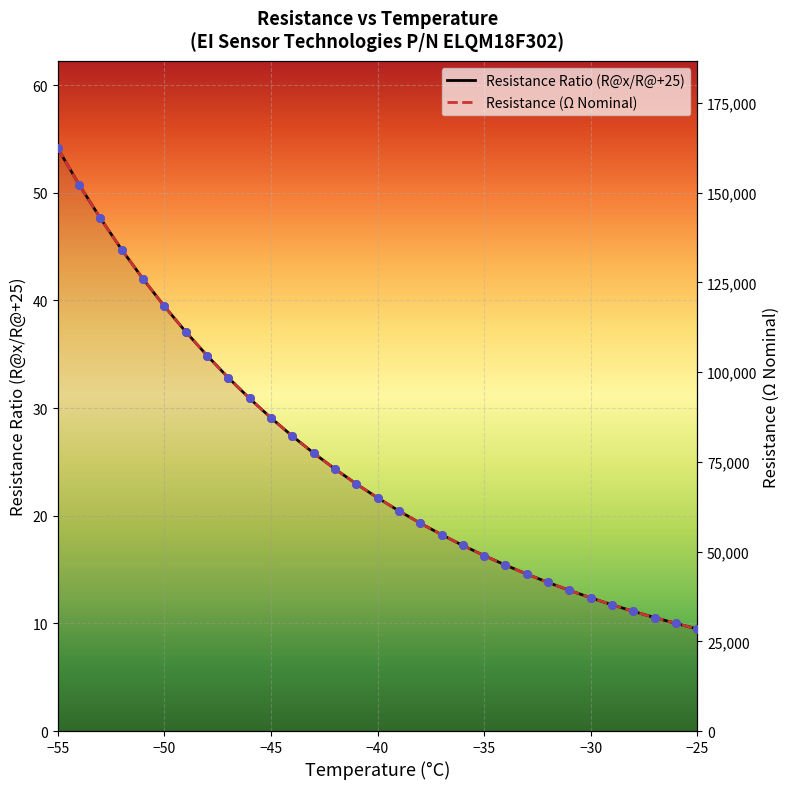

What are all the series names shown in the legend?

Resistance Ratio (R@x/R@+25), Resistance (Ω Nominal)